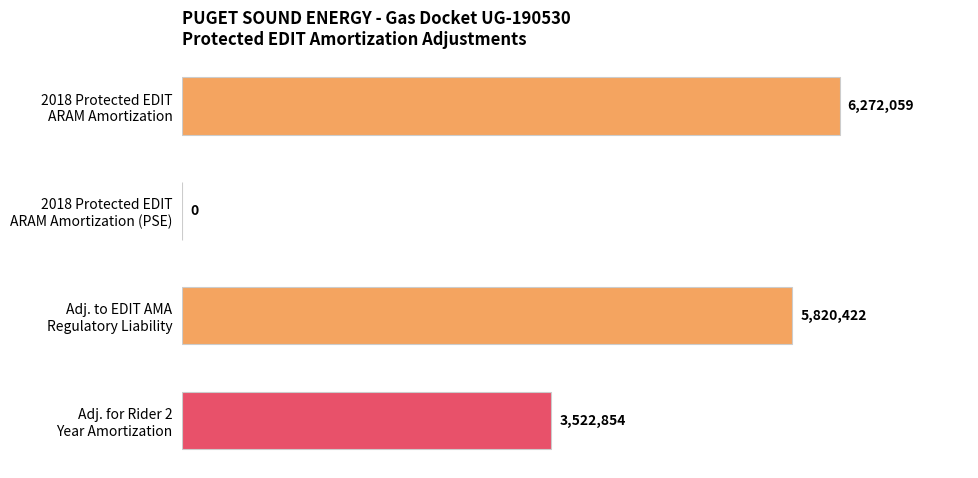

Are the bars grouped side by side (vs. stacked)?

No